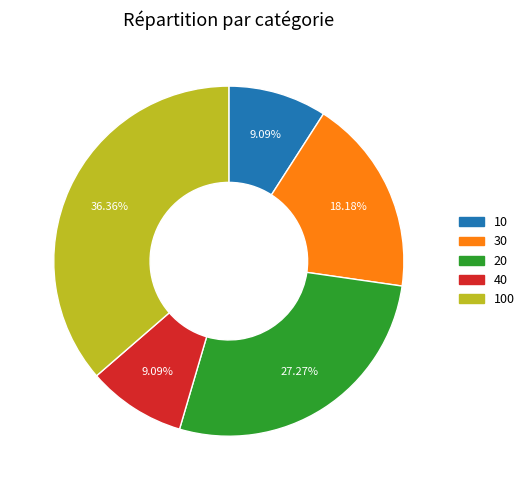

Does any single category account for the majority?

No